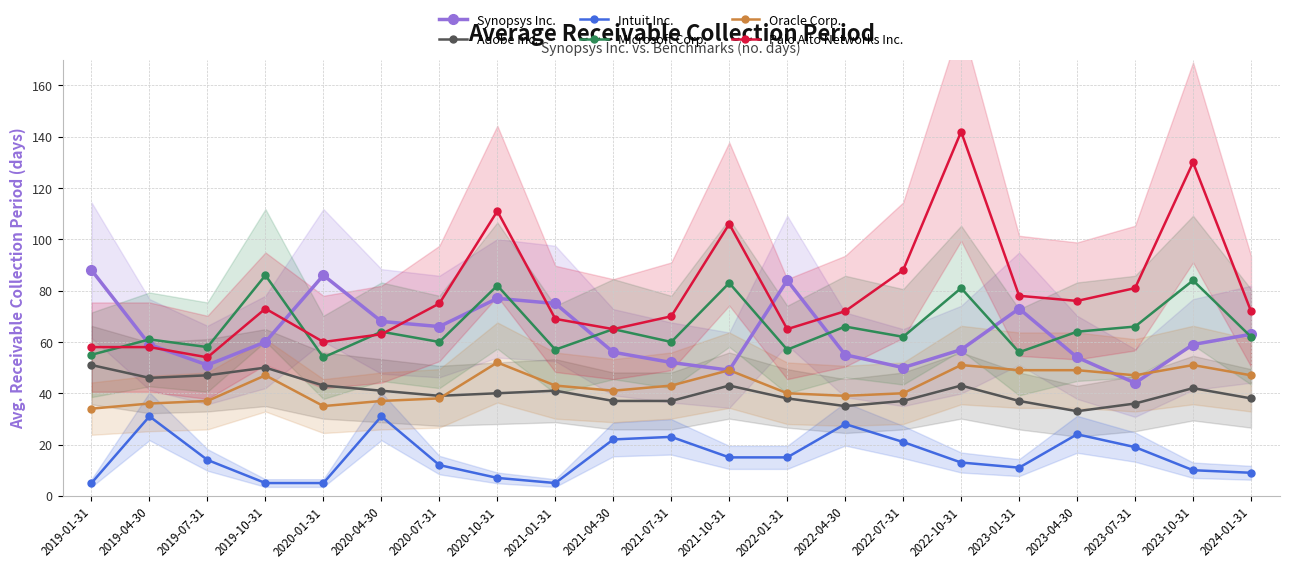

What are all the series names shown in the legend?

Synopsys Inc., Adobe Inc., Intuit Inc., Microsoft Corp., Oracle Corp., Palo Alto Networks Inc.